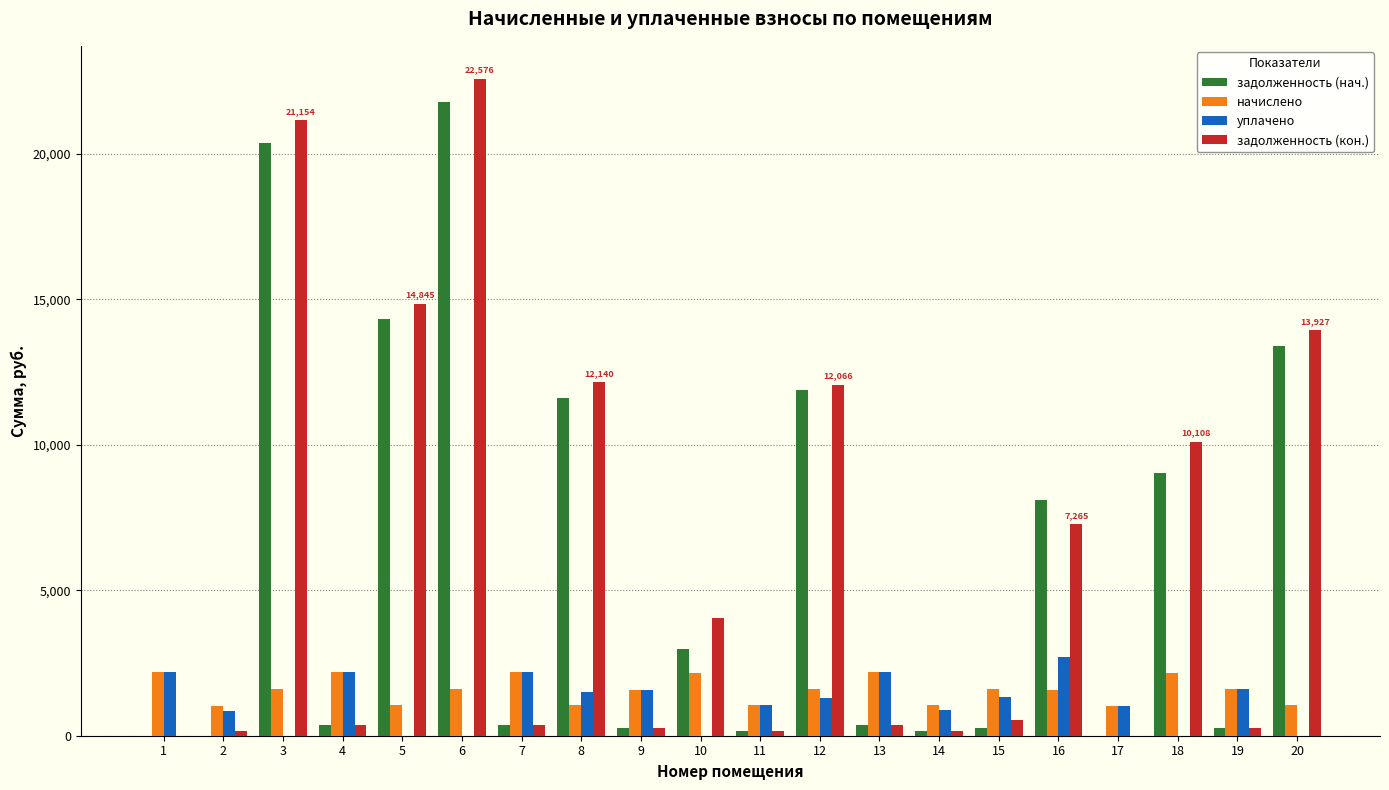

At which category is the sum across all series the highest?

6